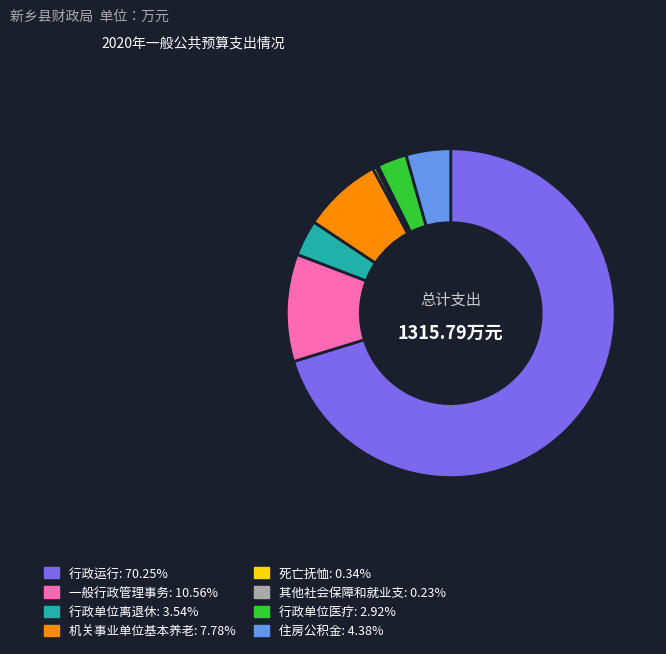

Is there a majority slice in this chart?

Yes